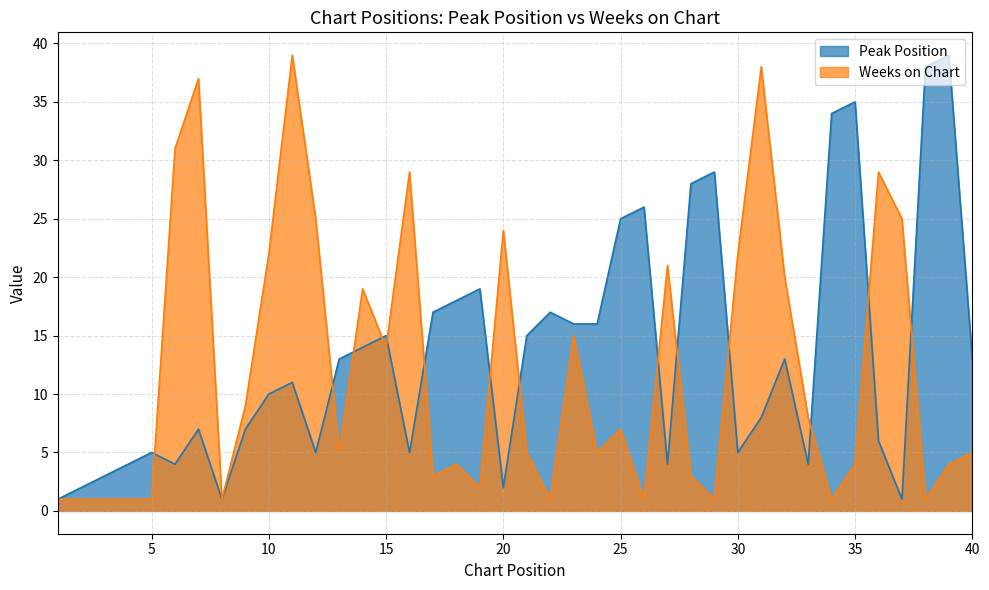

What are all the series names shown in the legend?

Peak Position, Weeks on Chart